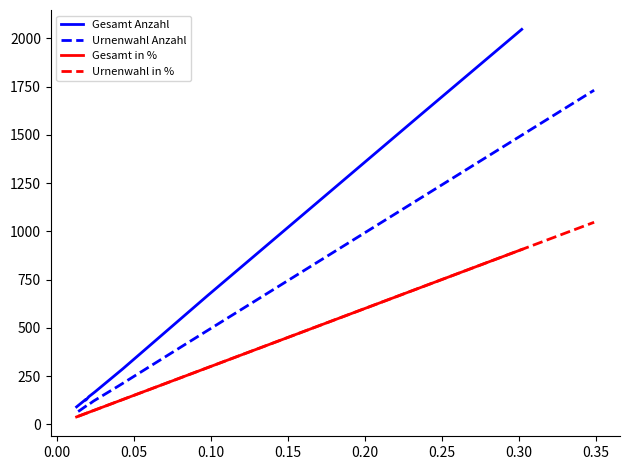

What is the maximum value for Gesamt Anzahl?

2046